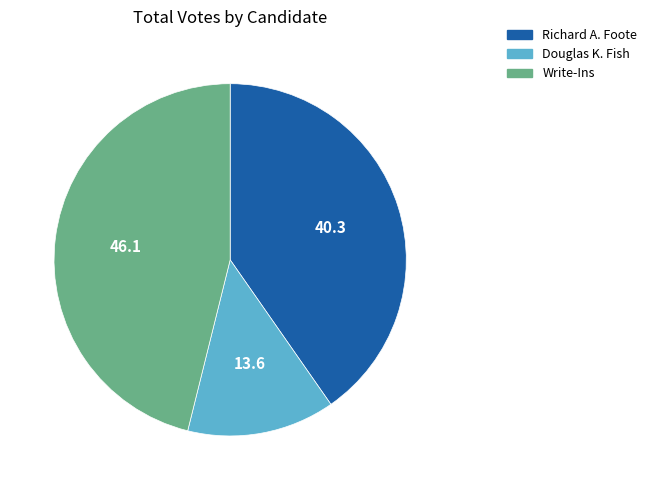

Is the sum of Write-Ins and Richard A. Foote greater than half?

Yes